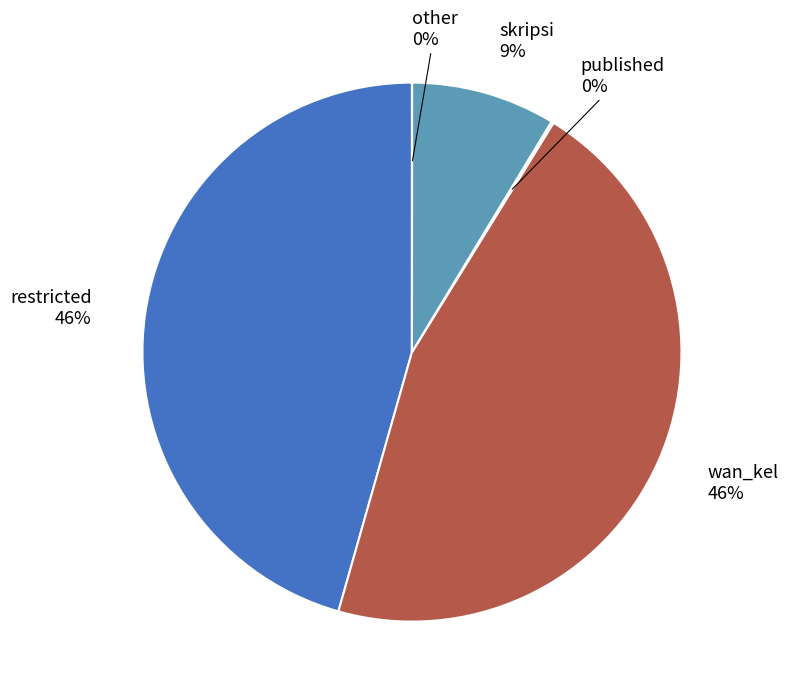

Is the sum of restricted and skripsi greater than half?

Yes